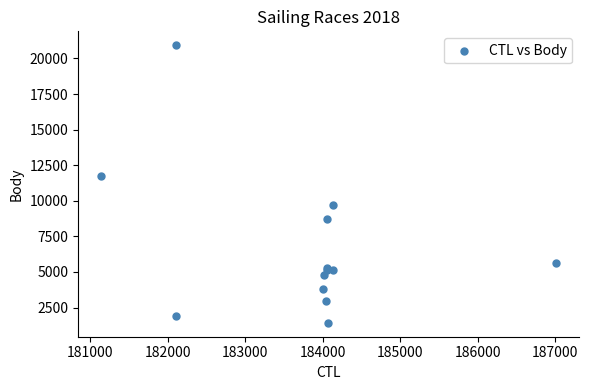

What Y value in the scatter plot is closest to 11178?

11713